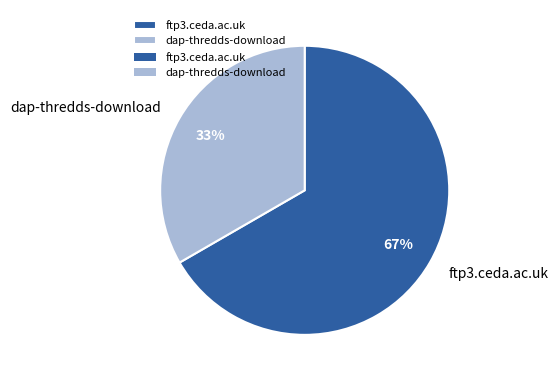

Do ftp3.ceda.ac.uk and dap-thredds-download together represent more than half of the pie?

Yes